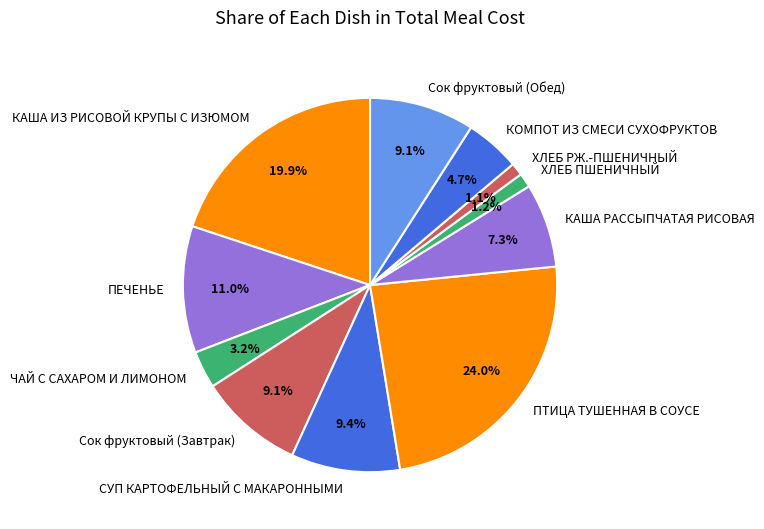

How many slices are in this pie chart?

11